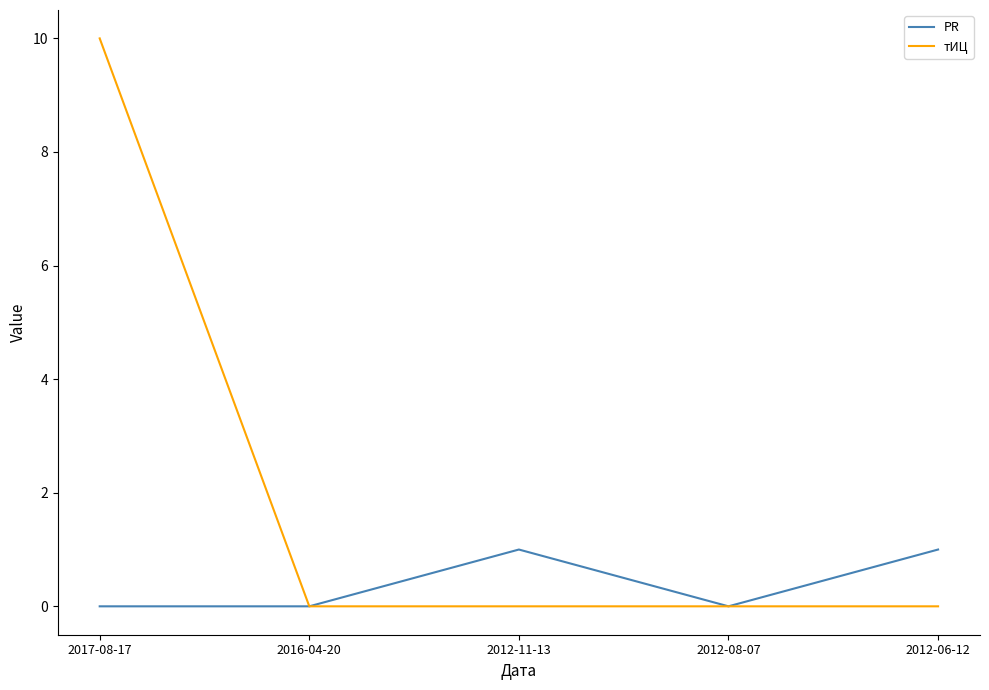

True or false: тИЦ has more than 2 points higher than both neighbors.

False